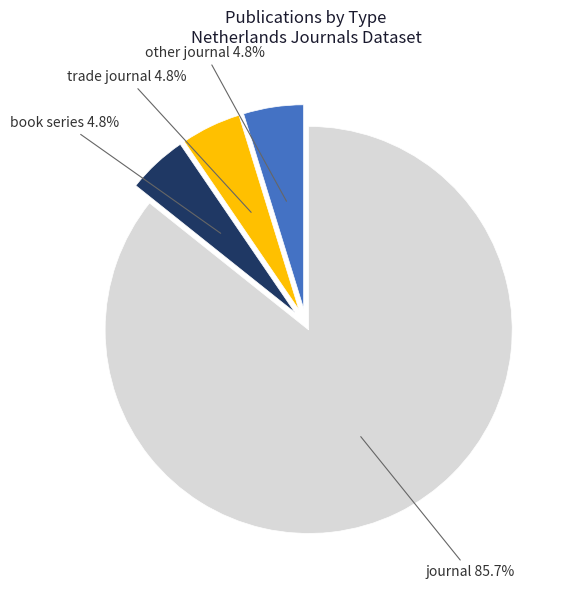

Count the number of slices in the pie.

4